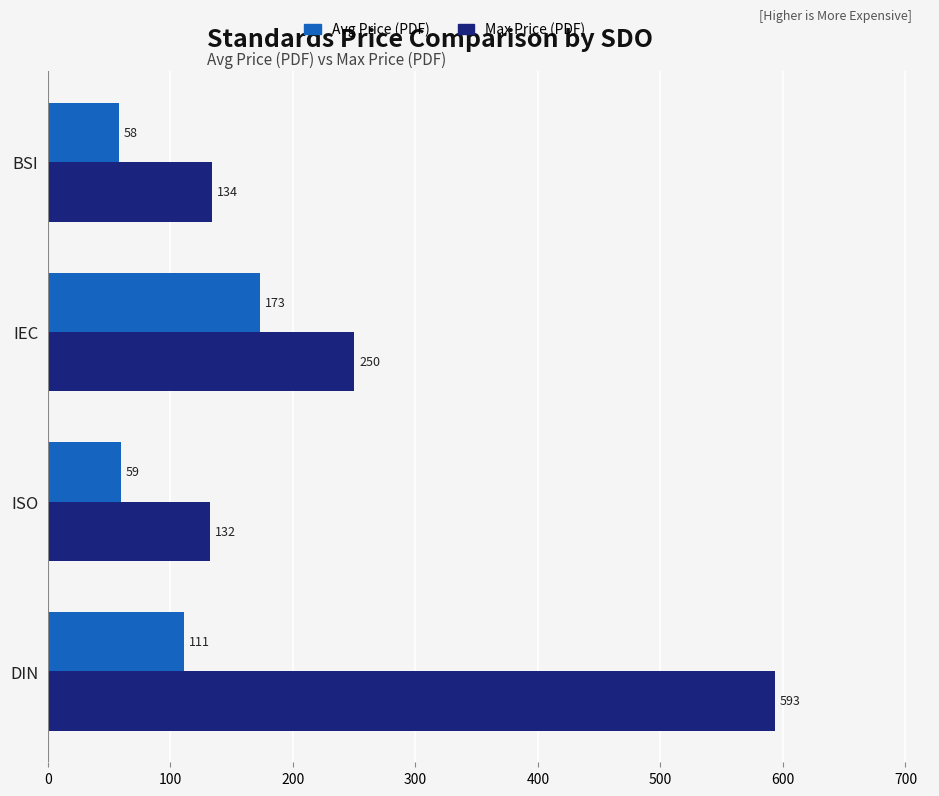

How many data points in Avg Price (PDF) are above 111?

2